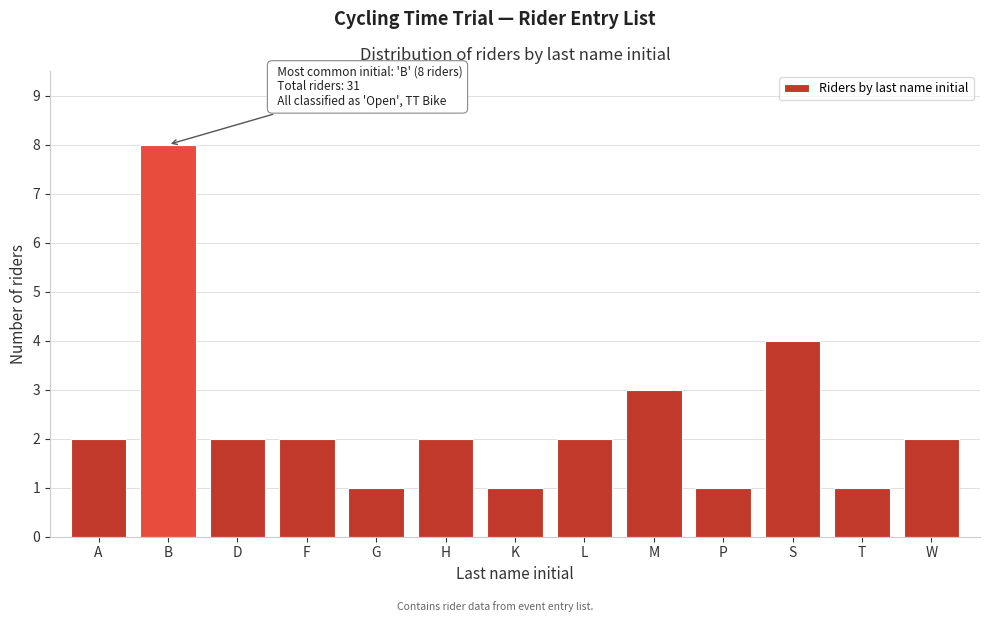

Reading left to right, list all the values displayed in this chart.

A=2	B=8	D=2	F=2	G=1	H=2	K=1	L=2	M=3	P=1	S=4	T=1	W=2